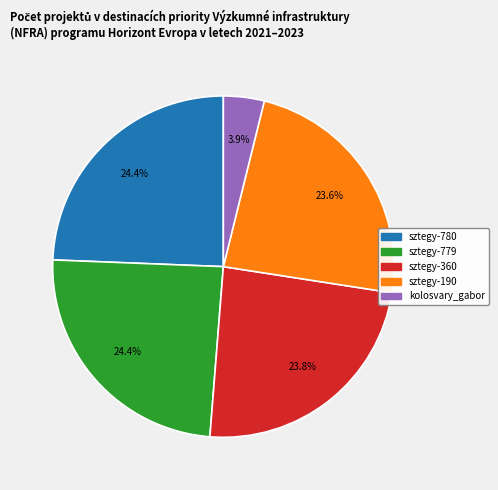

Is the sum of kolosvary_gabor and sztegy-779 greater than half?

No